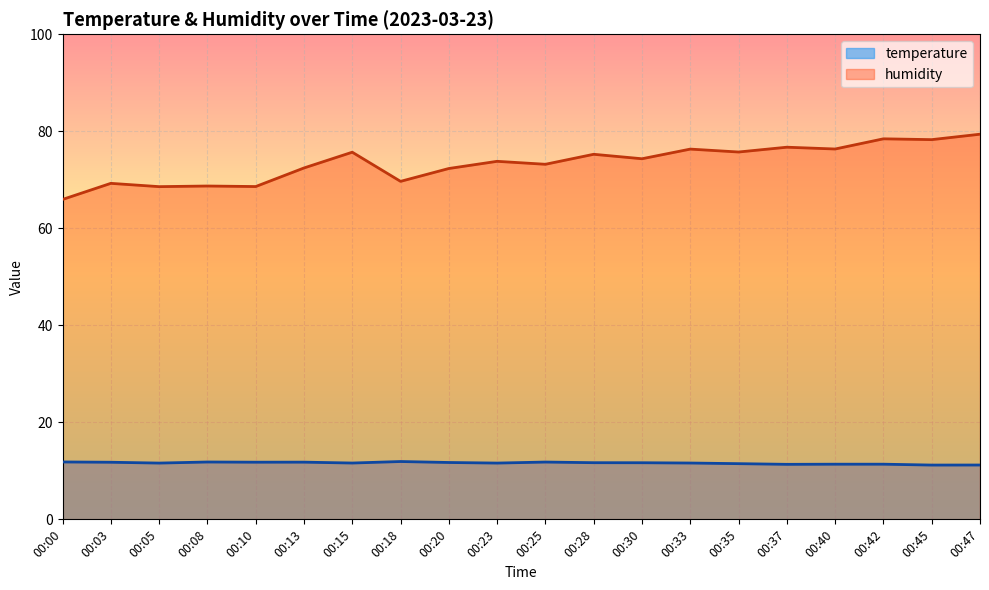

True or false: temperature and humidity cross at least once.

False